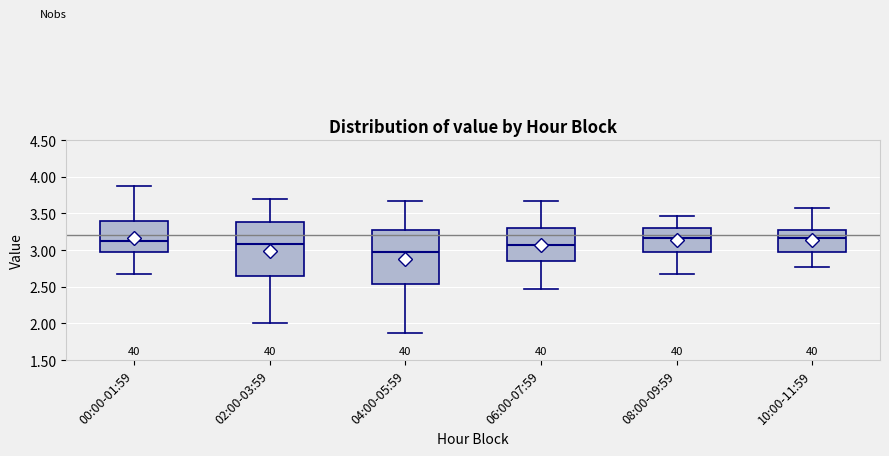

Which box's median line is the lowest?

04:00-05:59